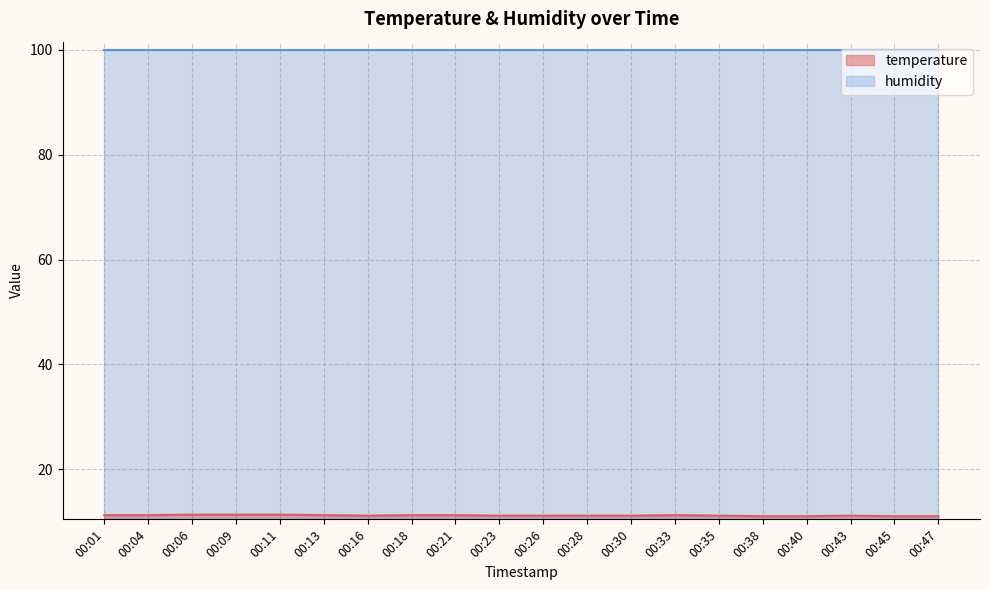

True or false: the data shows 11.4 at 00:11.

True